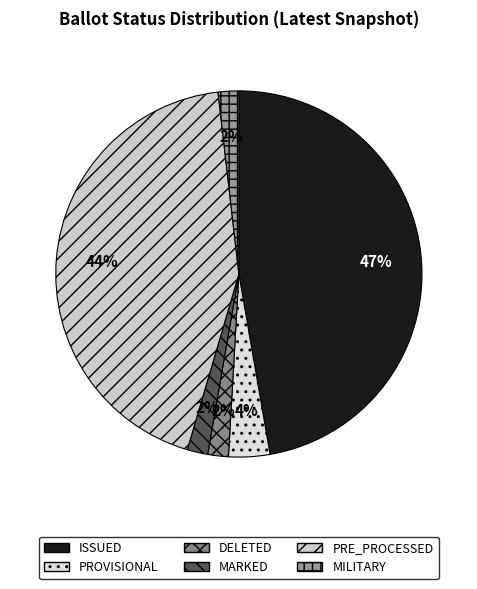

What is the largest slice in the pie chart?

ISSUED